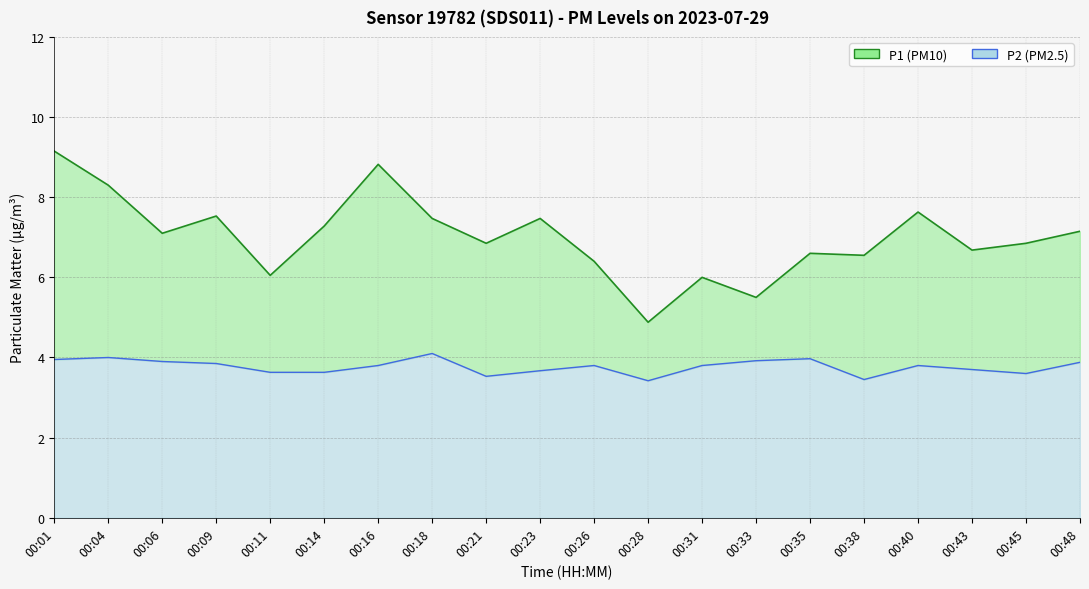

How many values in the P1 line series exceed 7?

10